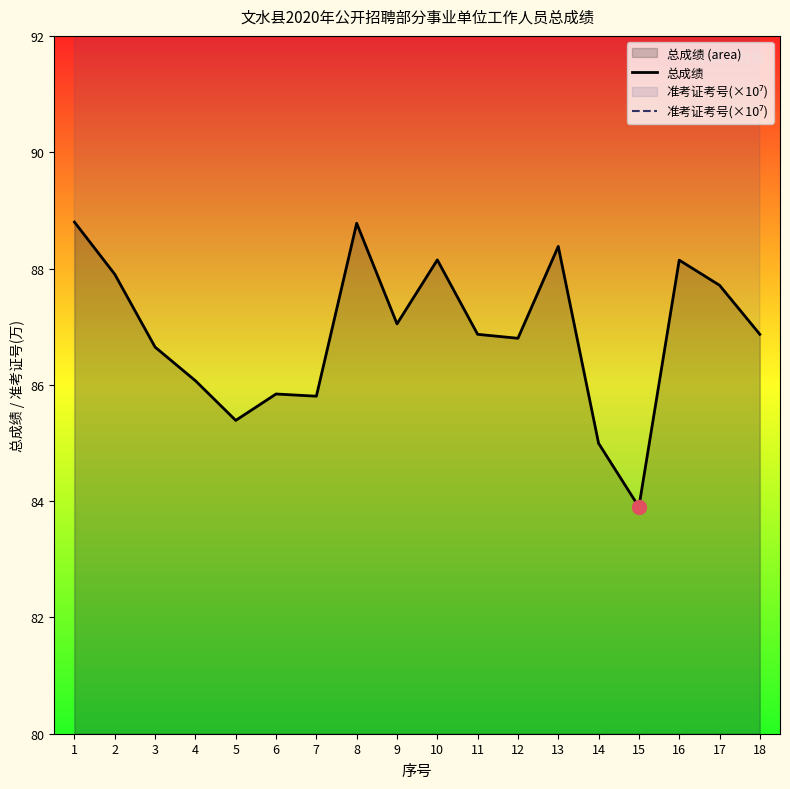

How many data points does each series have?

18